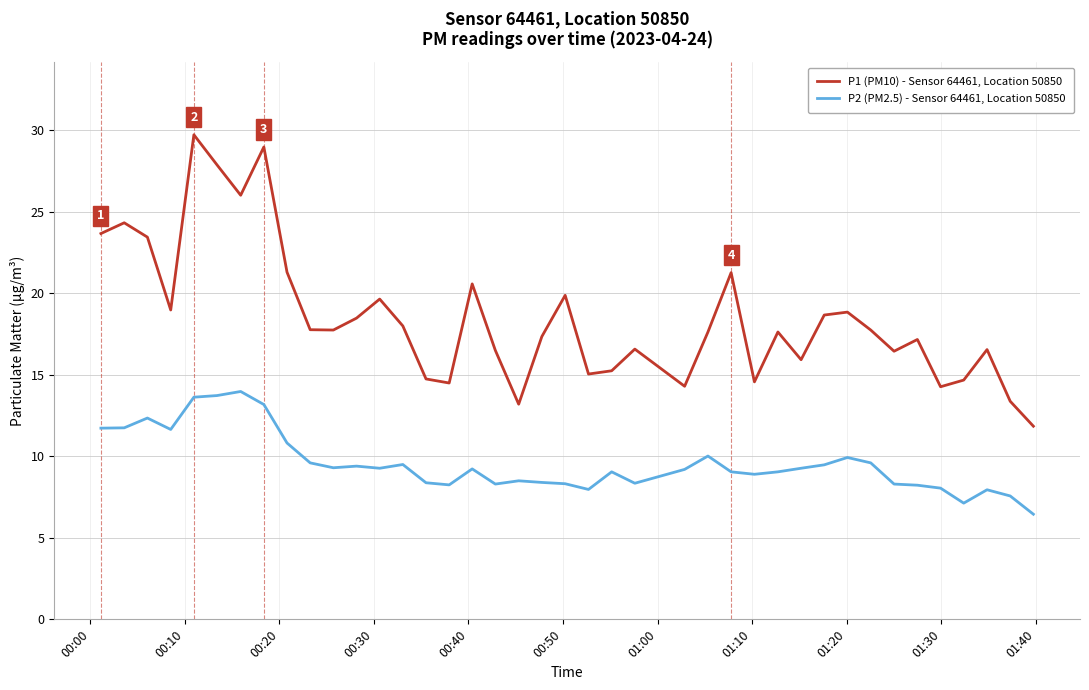

What is the minimum value shown in the chart?

6.5